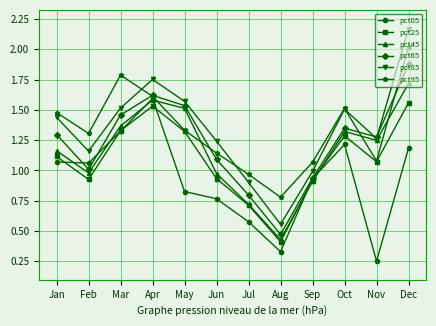

At which category is the sum across all series the highest?

Dec